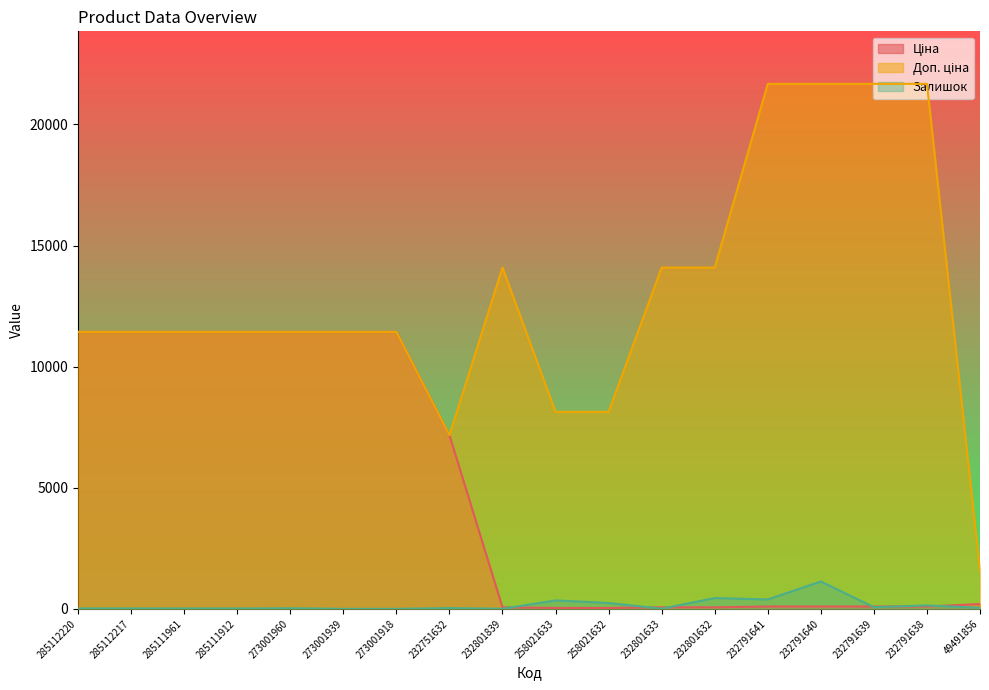

True or false: Ціна has more than 2 interior local peaks.

False